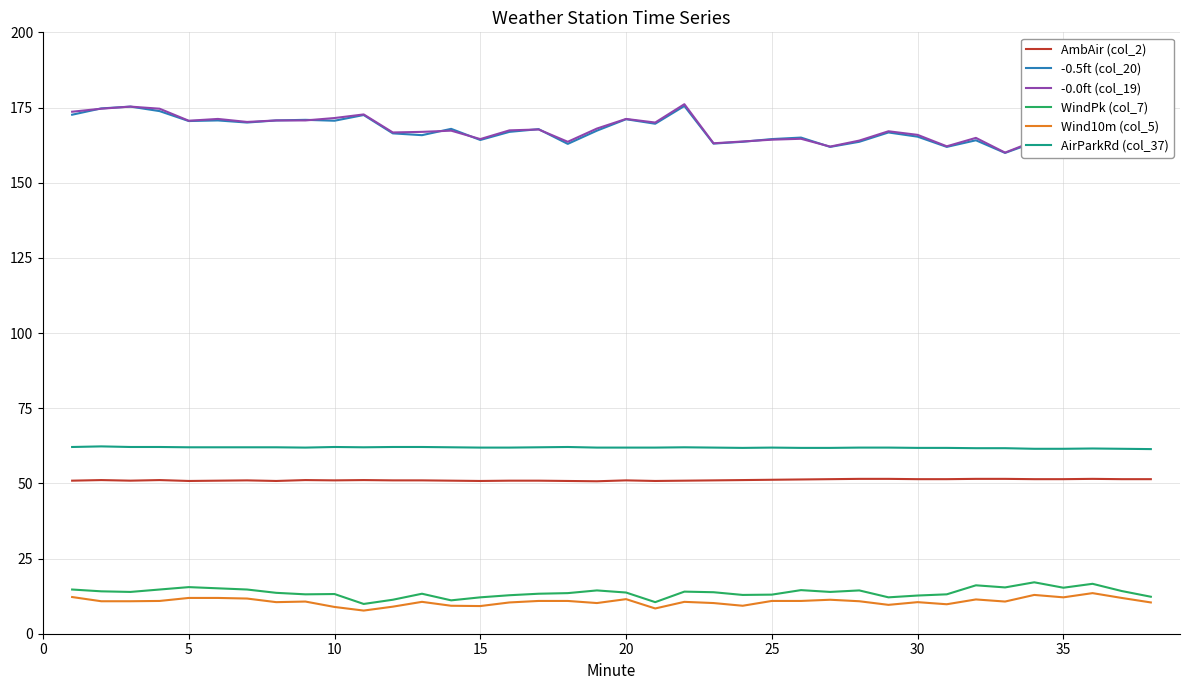

The AirParkRd (col_37) series shows 61.9 at 20. True or false?

True